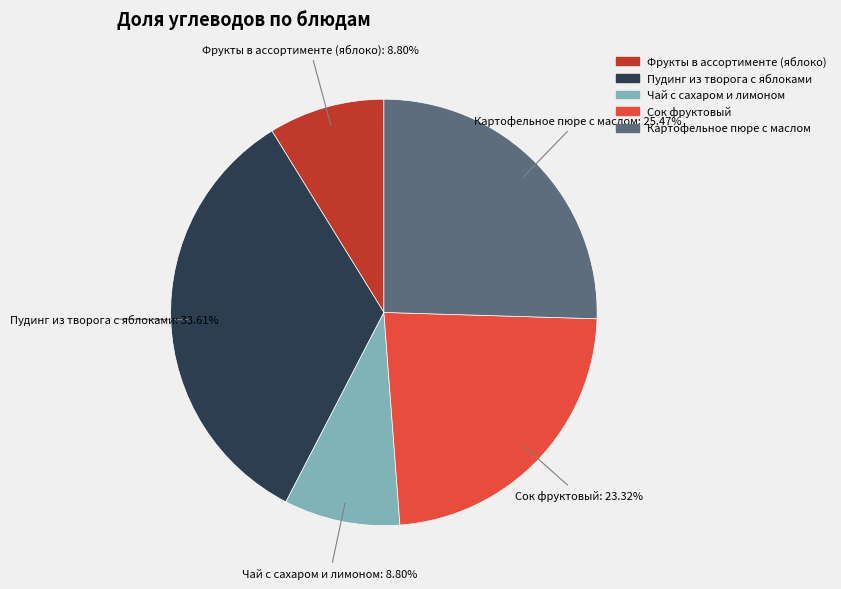

Is it true that Картофельное пюре с маслом is 25% of the pie?

True